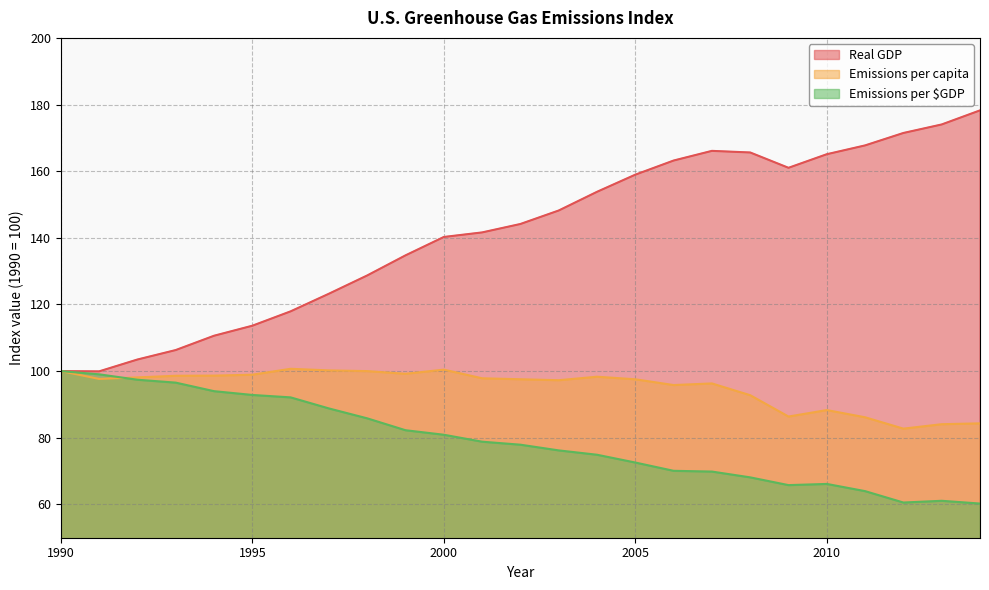

Reading left to right, what are all the values shown in this chart?

Real GDP: 1990=100.0	1991=99.9	1992=103.5	1993=106.3	1994=110.6	1995=113.6	1996=117.9	1997=123.2	1998=128.7	1999=134.7	2000=140.3	2001=141.6	2002=144.2	2003=148.2	2004=153.8	2005=159.0	2006=163.2	2007=166.1	2008=165.6	2009=161.0	2010=165.1	2011=167.7	2012=171.5	2013=174.0	2014=178.2
Emissions per capita: 1990=100.0	1991=97.7	1992=98.1	1993=98.6	1994=98.6	1995=98.9	1996=100.7	1997=100.2	1998=100.0	1999=99.2	2000=100.4	2001=97.8	2002=97.6	2003=97.3	2004=98.3	2005=97.5	2006=95.8	2007=96.3	2008=92.8	2009=86.4	2010=88.3	2011=86.1	2012=82.7	2013=84.1	2014=84.3
Emissions per $GDP: 1990=100.0	1991=99.0	1992=97.4	1993=96.5	1994=94.0	1995=92.8	1996=92.1	1997=88.8	1998=85.8	1999=82.3	2000=80.9	2001=78.8	2002=77.9	2003=76.2	2004=74.9	2005=72.6	2006=70.1	2007=69.9	2008=68.1	2009=65.8	2010=66.1	2011=64.0	2012=60.6	2013=61.1	2014=60.3